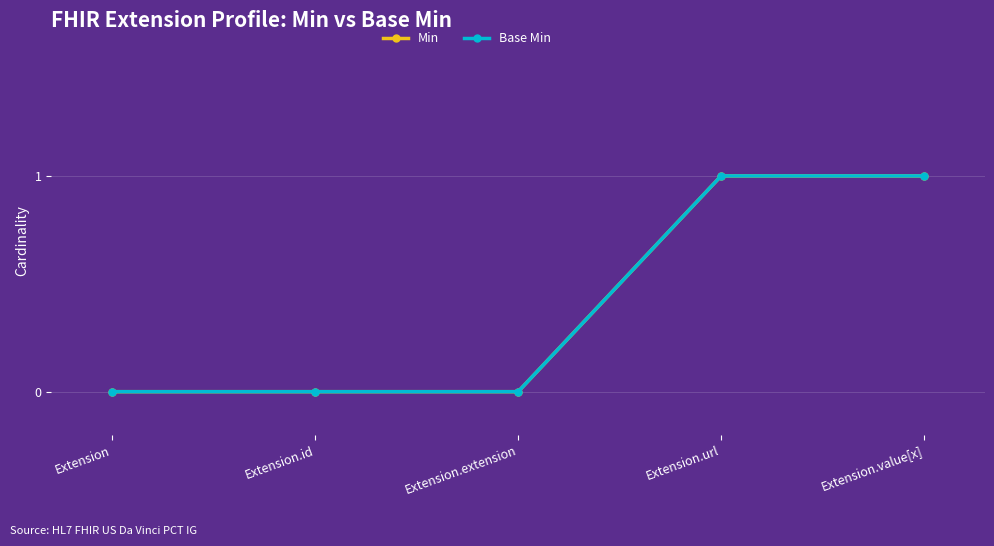

True or false: Base Min has a value of 0 at Extension.id.

True